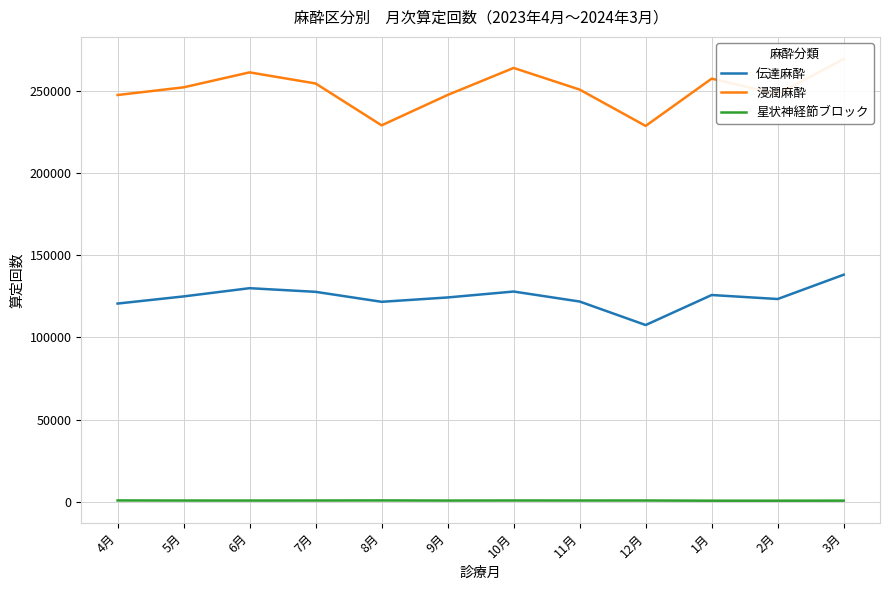

What is the highest value of the 浸潤麻酔 series?

269362